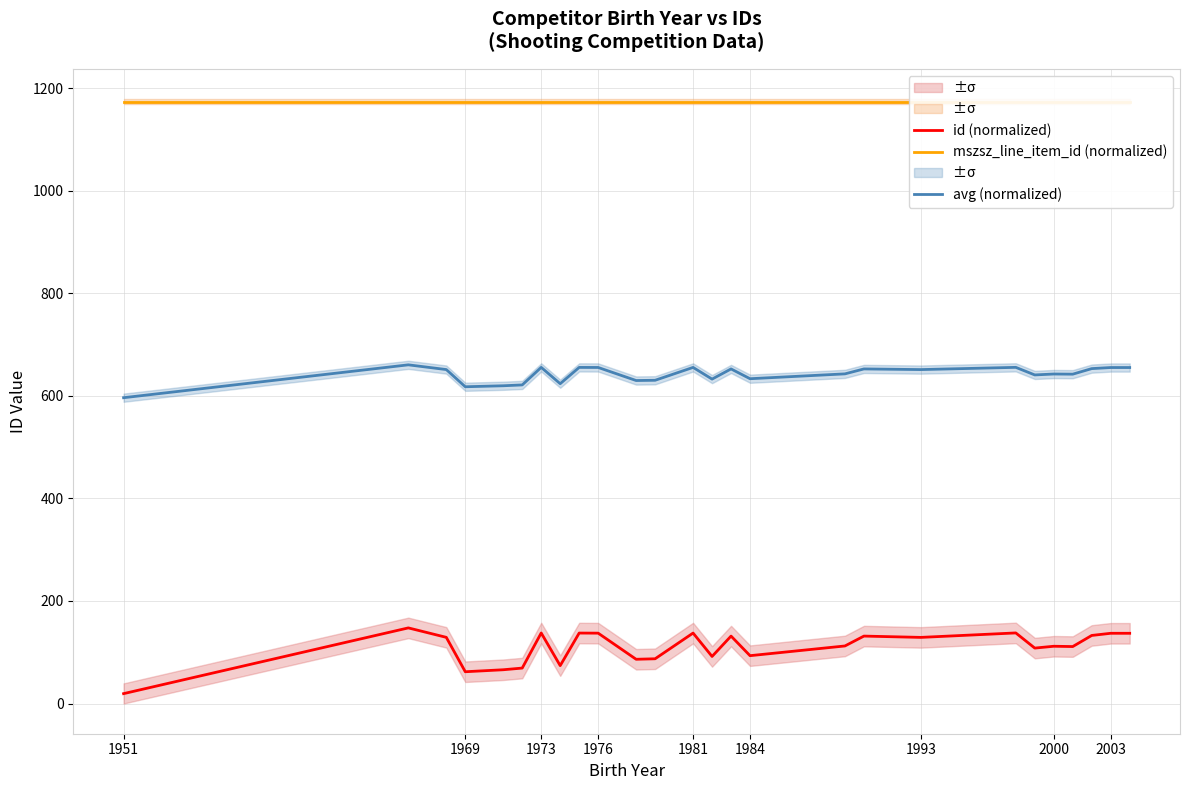

At which category does the chart reach its peak across all series?

1951